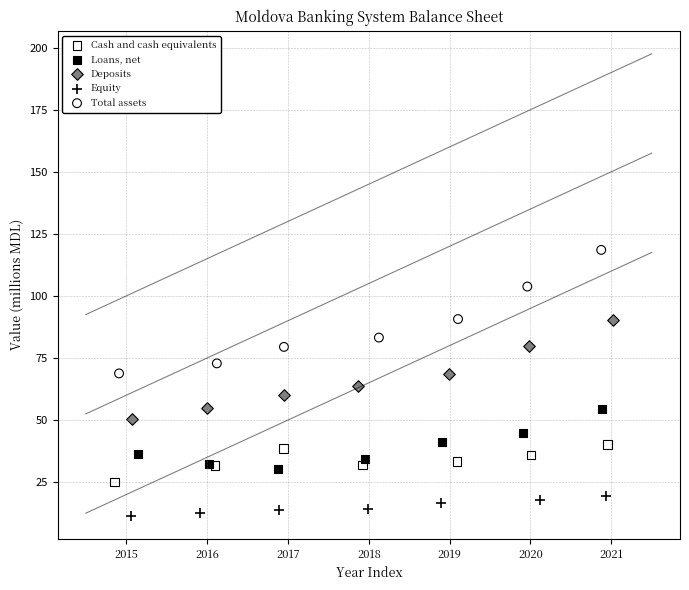

Which series contains the highest Y value?

Total assets